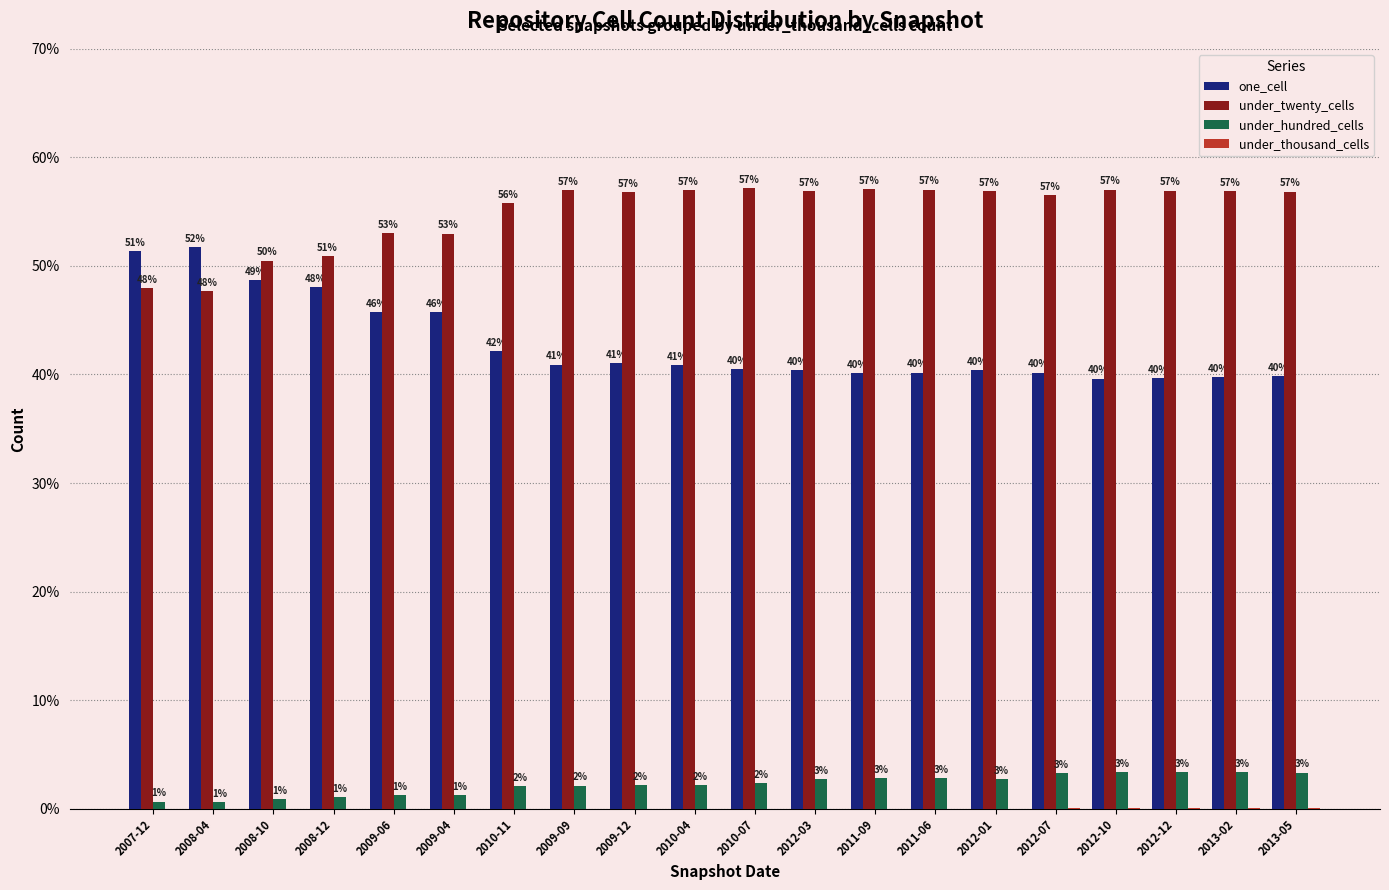

What is the sum of all one_cell values?

856.8